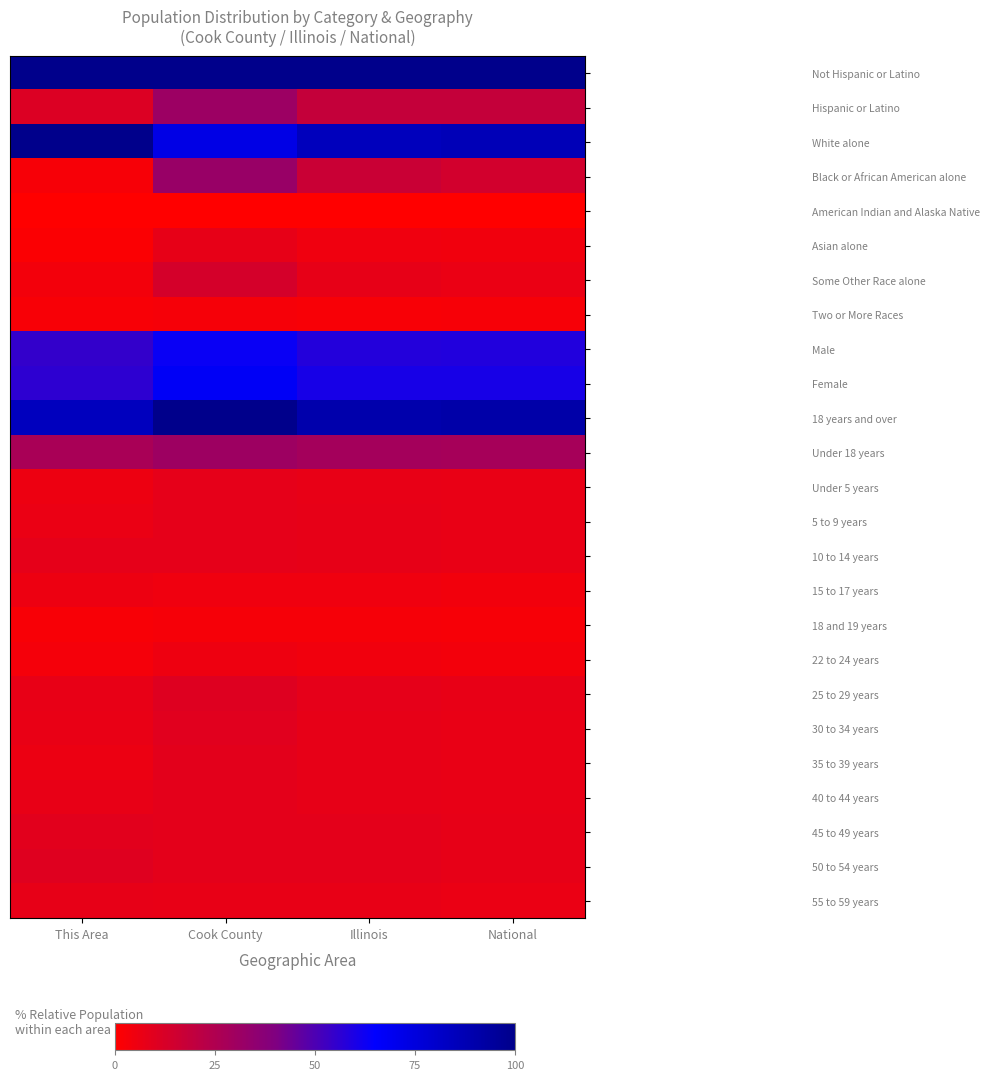

What is the difference between the highest and lowest values at This Area?

100.0